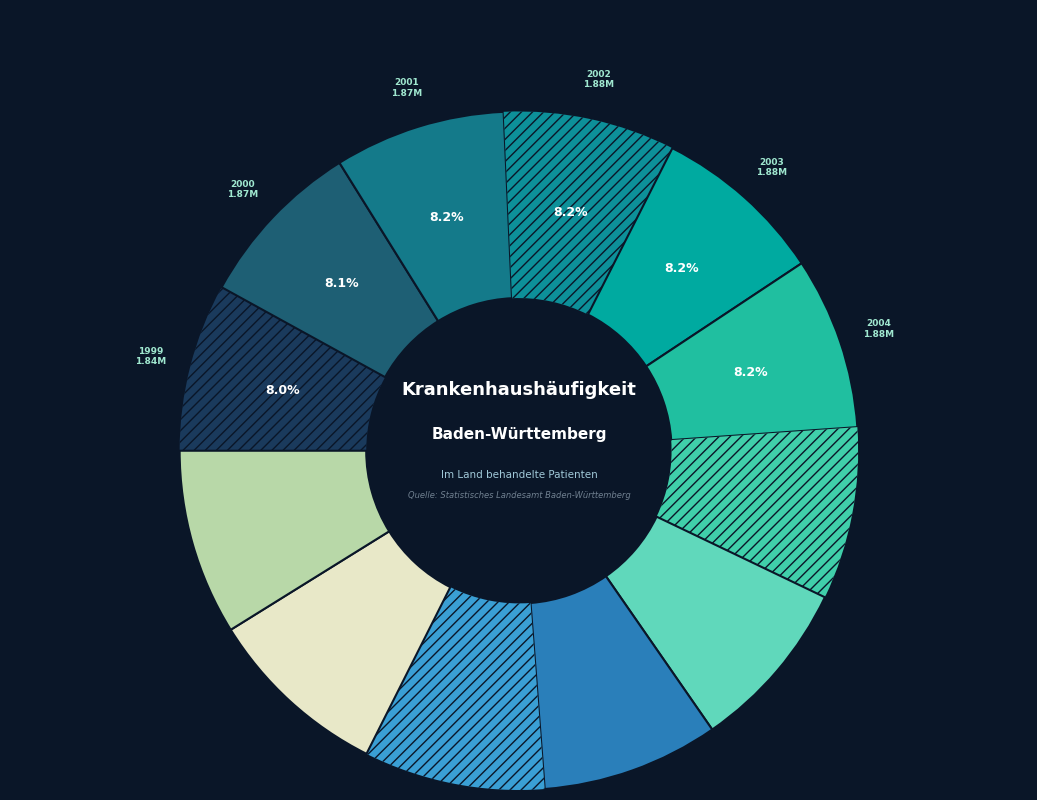

How many slices are in this pie chart?

12